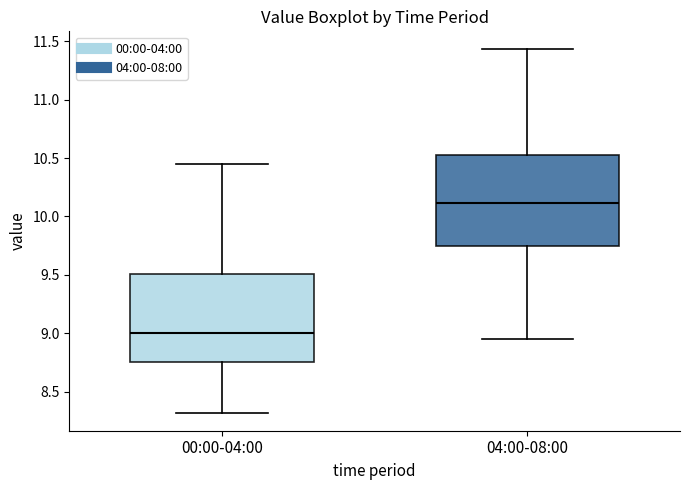

Where does the upper whisker of the box for 04:00-08:00 end on the y-axis? The values are not printed on the chart, so give them approximately, as read against the axis.

11.45